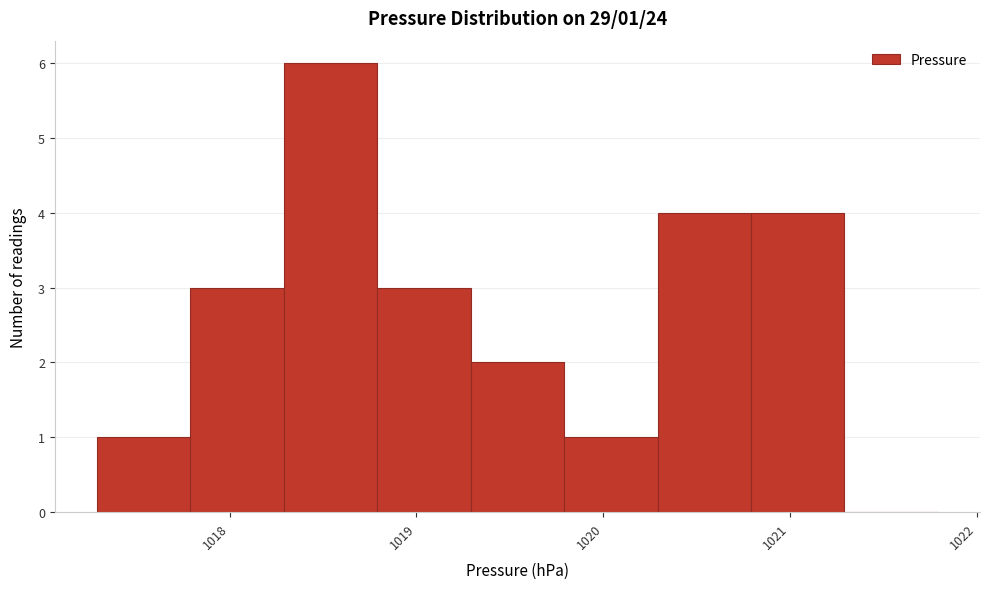

Over which range of the x-axis is the bar tallest?

1018.29 to 1018.79